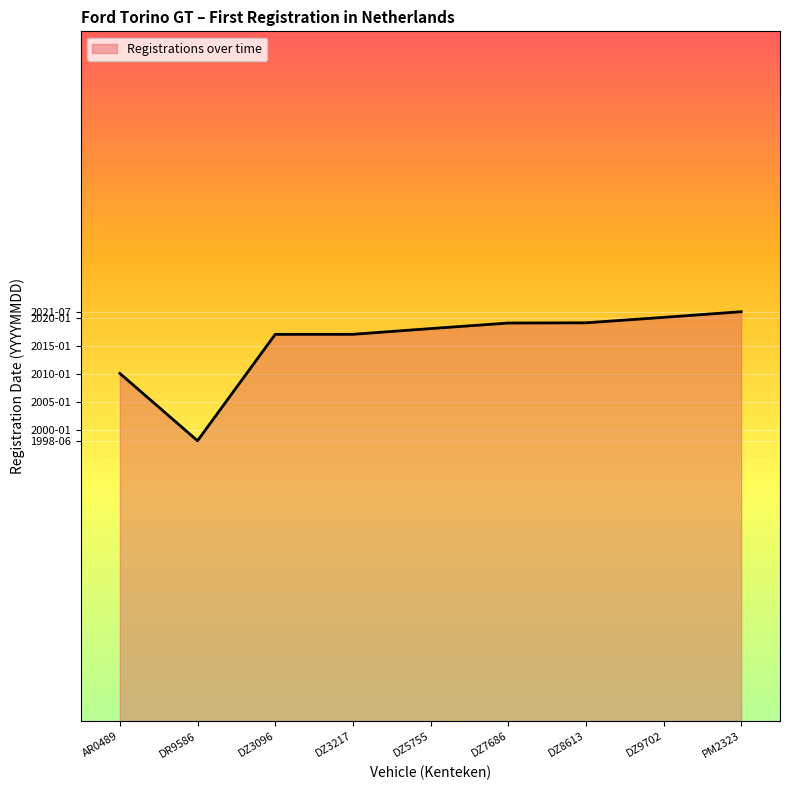

Does the chart have visible grid lines?

Yes